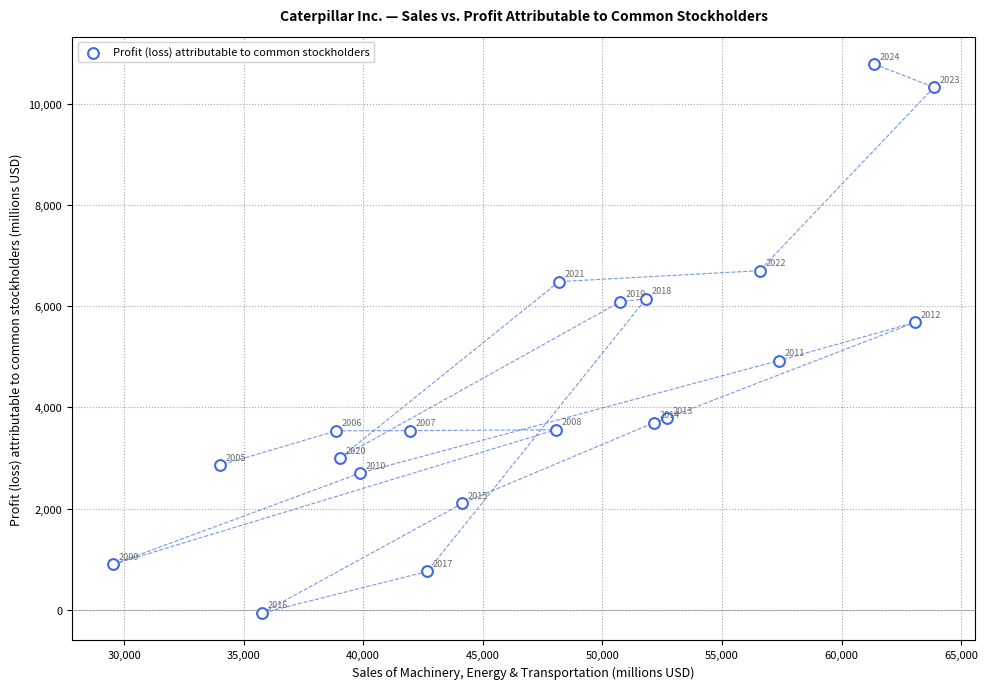

What Y value in the scatter plot is closest to 5362?

5681